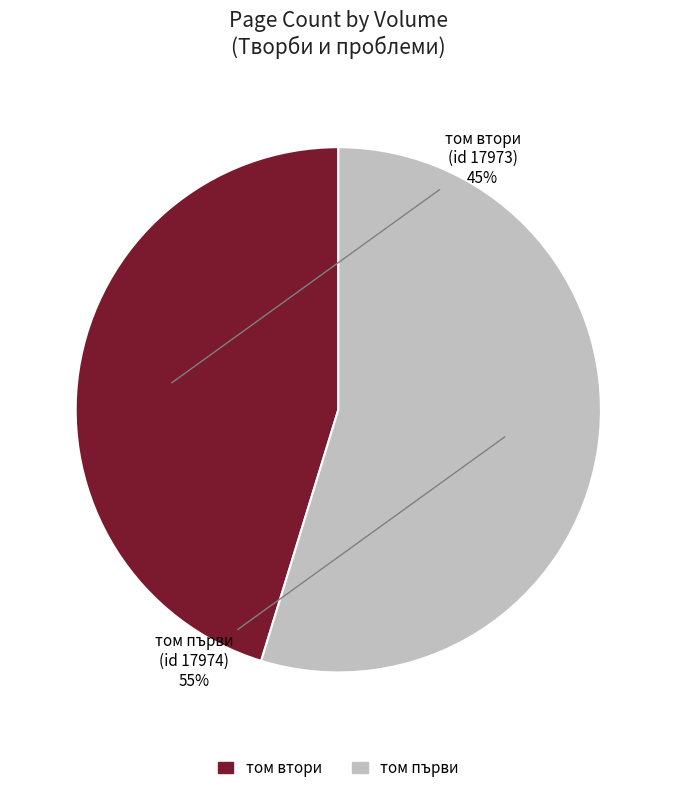

How many slices are in this pie chart?

2